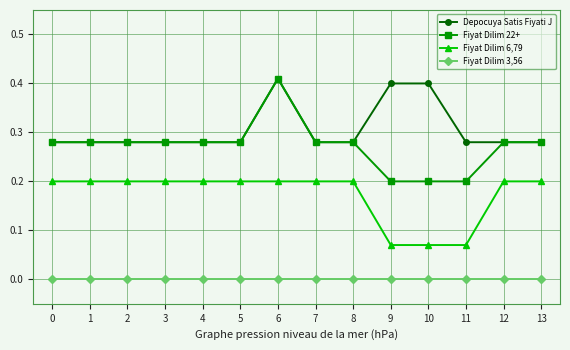

What is the total value across all series at 6?

1.0